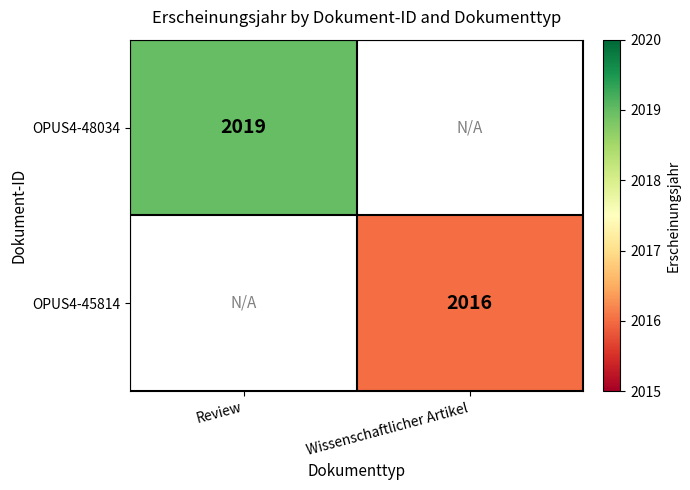

True or false: OPUS4-45814 has a value of 2016 at Wissenschaftlicher Artikel.

True